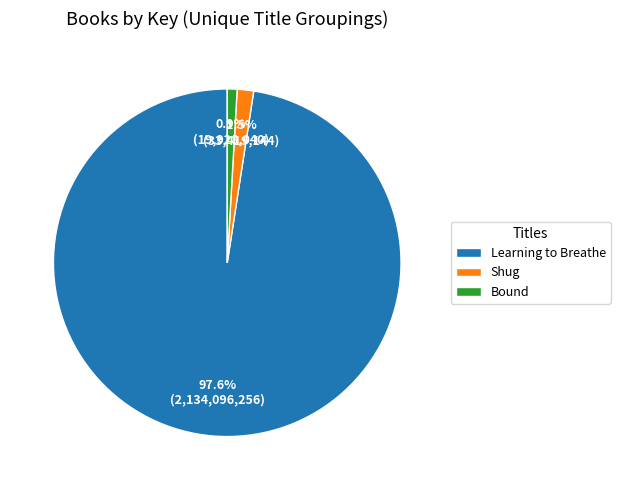

Rank the categories by value from lowest to highest.

Bound, Shug, Learning to Breathe